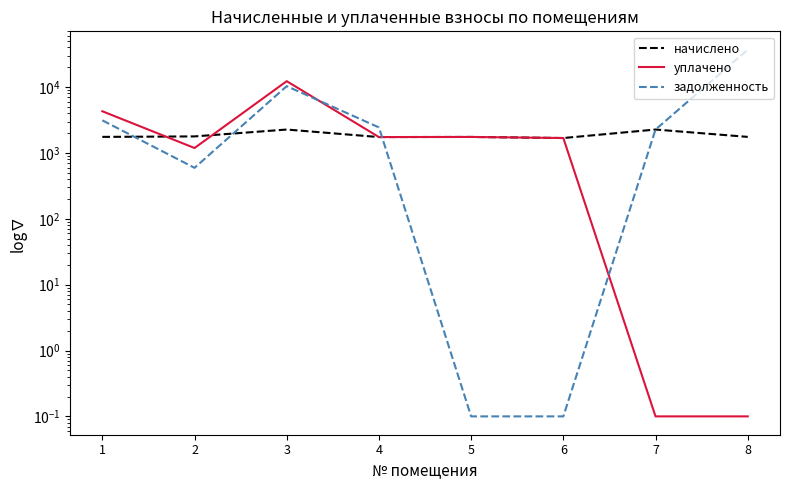

How many data points in уплачено are less than 1741?

4